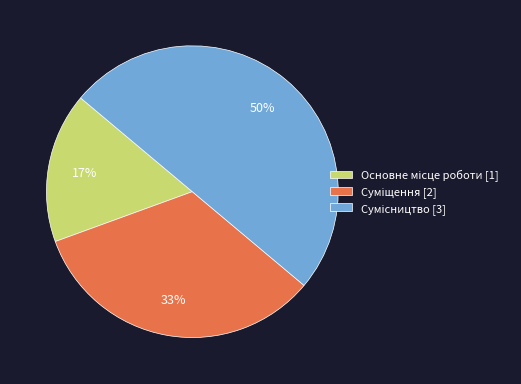

To the nearest percent, what is the average slice percentage?

33%